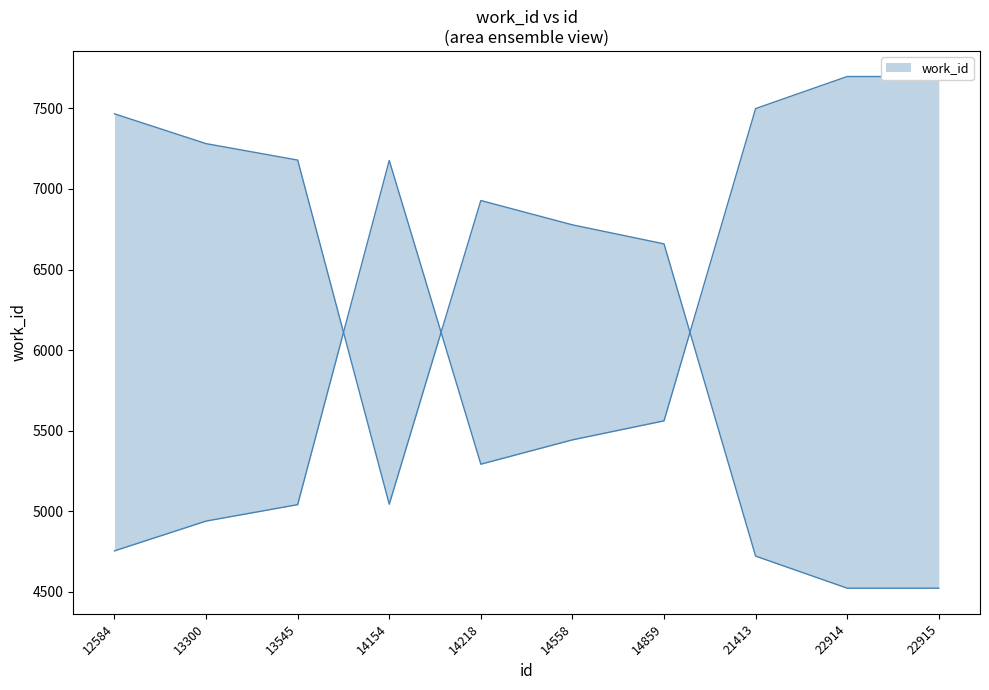

Where does the data first go above 5561?

14154